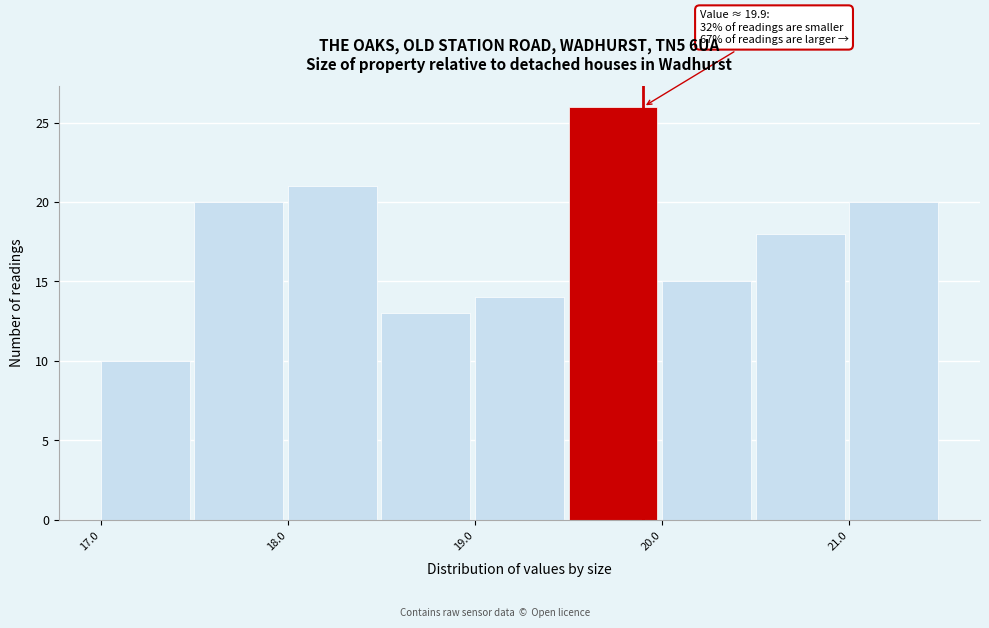

Which range on the x-axis has the tallest bar?

19.5 to 20.0